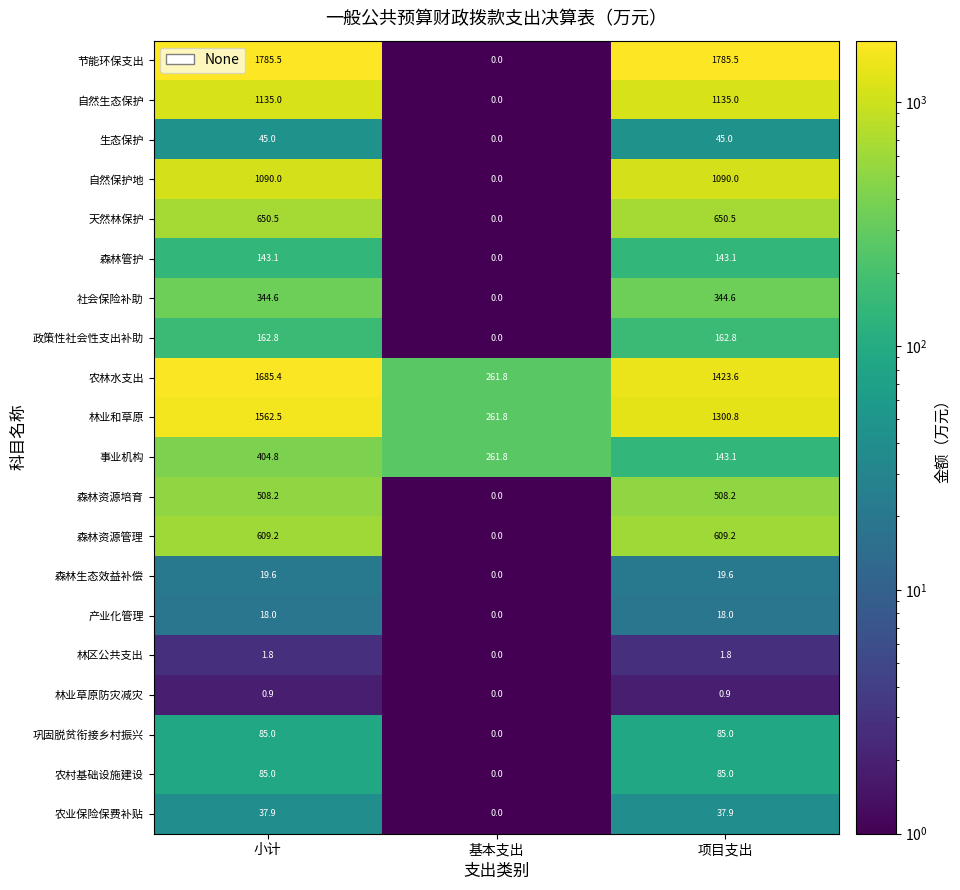

What is the average value of the 社会保险补助 series?

229.7